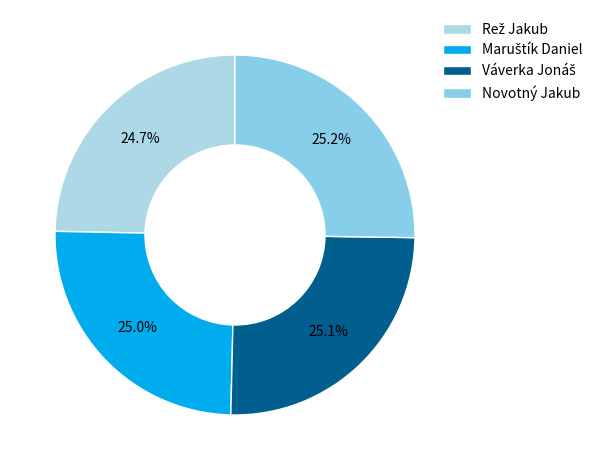

How many slices are in this pie chart?

4